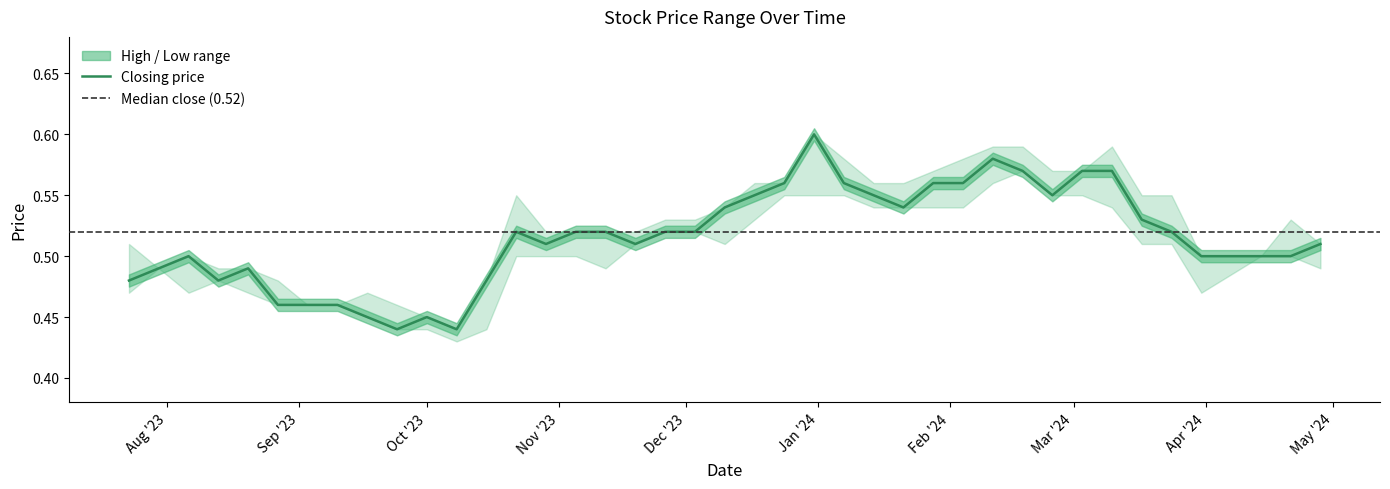

What is the difference between the maximum and minimum values in the Closing series?

0.2